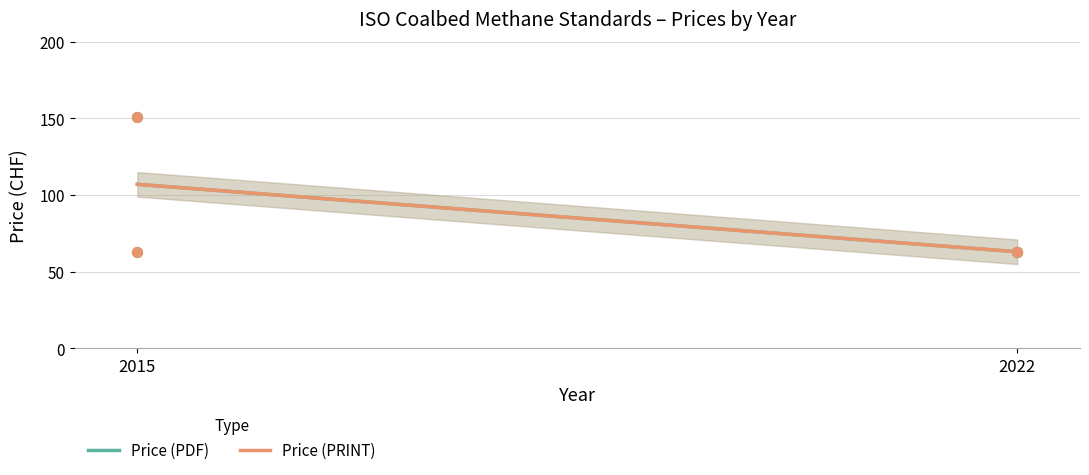

What is the total value across all series at 2015?

126